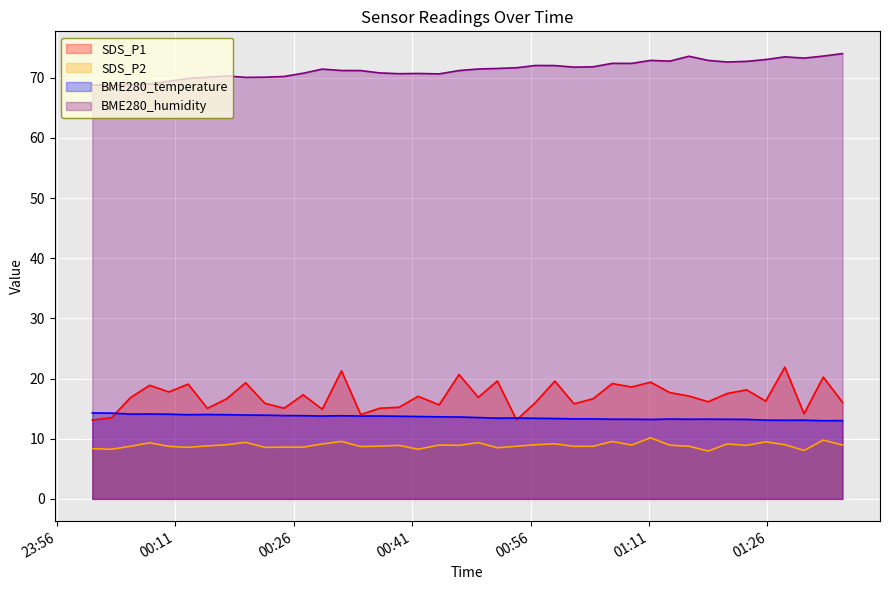

Which series has the widest spread of values?

SDS_P1